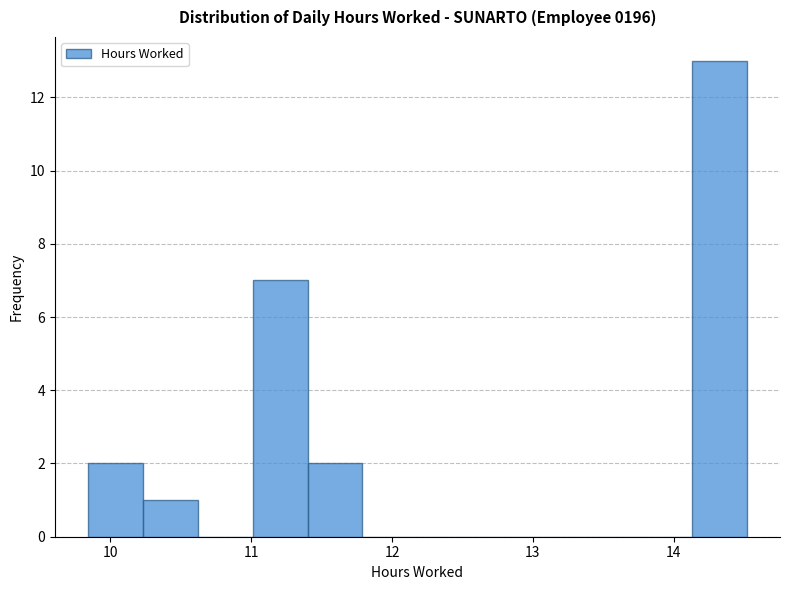

Around what value on the x-axis is the tallest bar? Give the approximate position of its centre, as read against the axis.

14.3